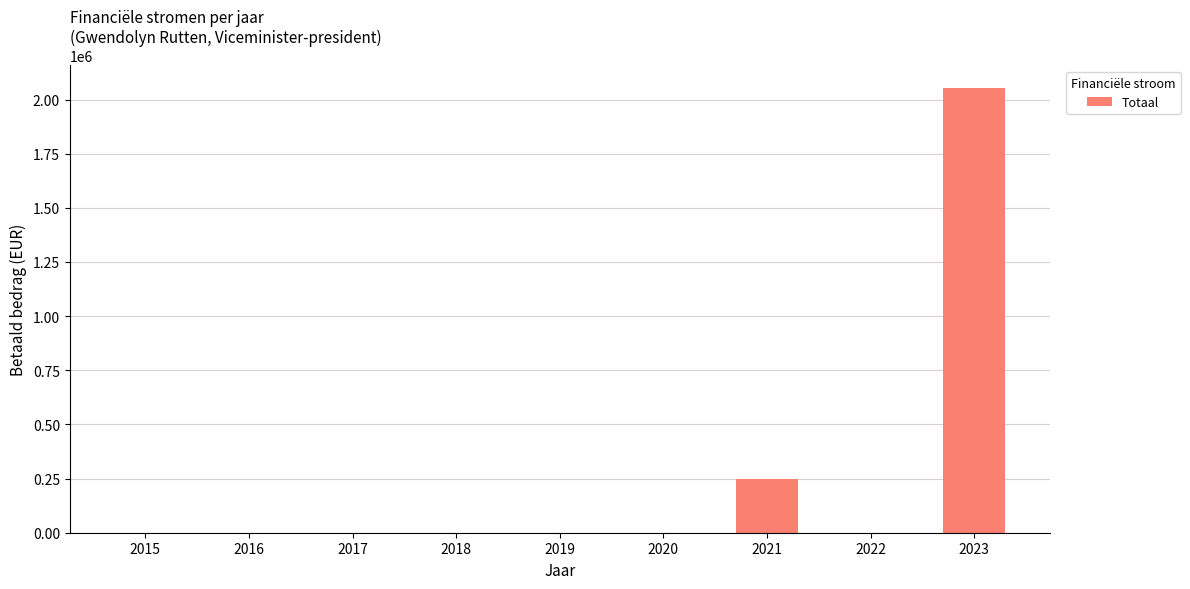

Reading left to right, list all the values displayed in this chart.

0	0	0	0	0	0	247500	0	2055000